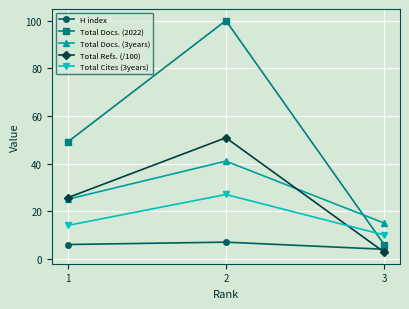

Between 2 and 3, which series saw the biggest shift?

Total Docs. (2022)